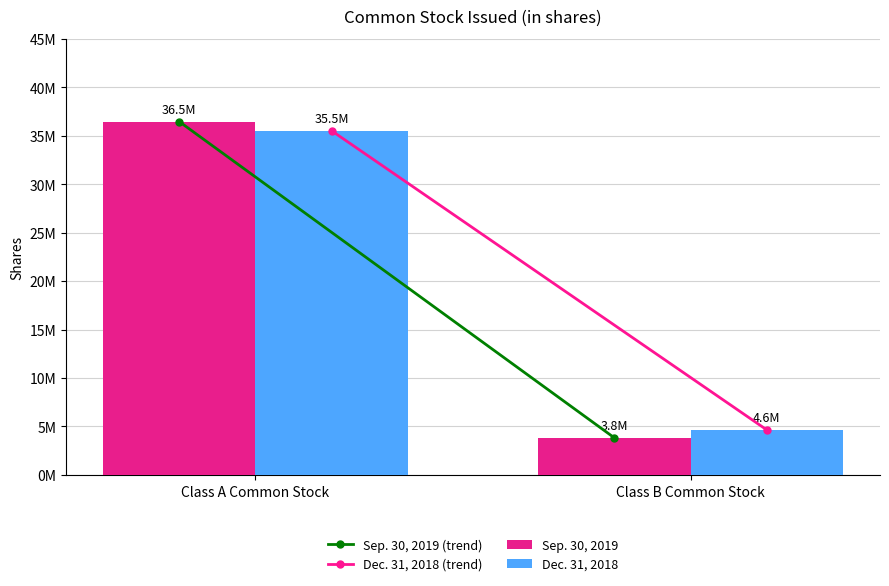

What is the difference between the highest and lowest values at Class B Common Stock?

827999